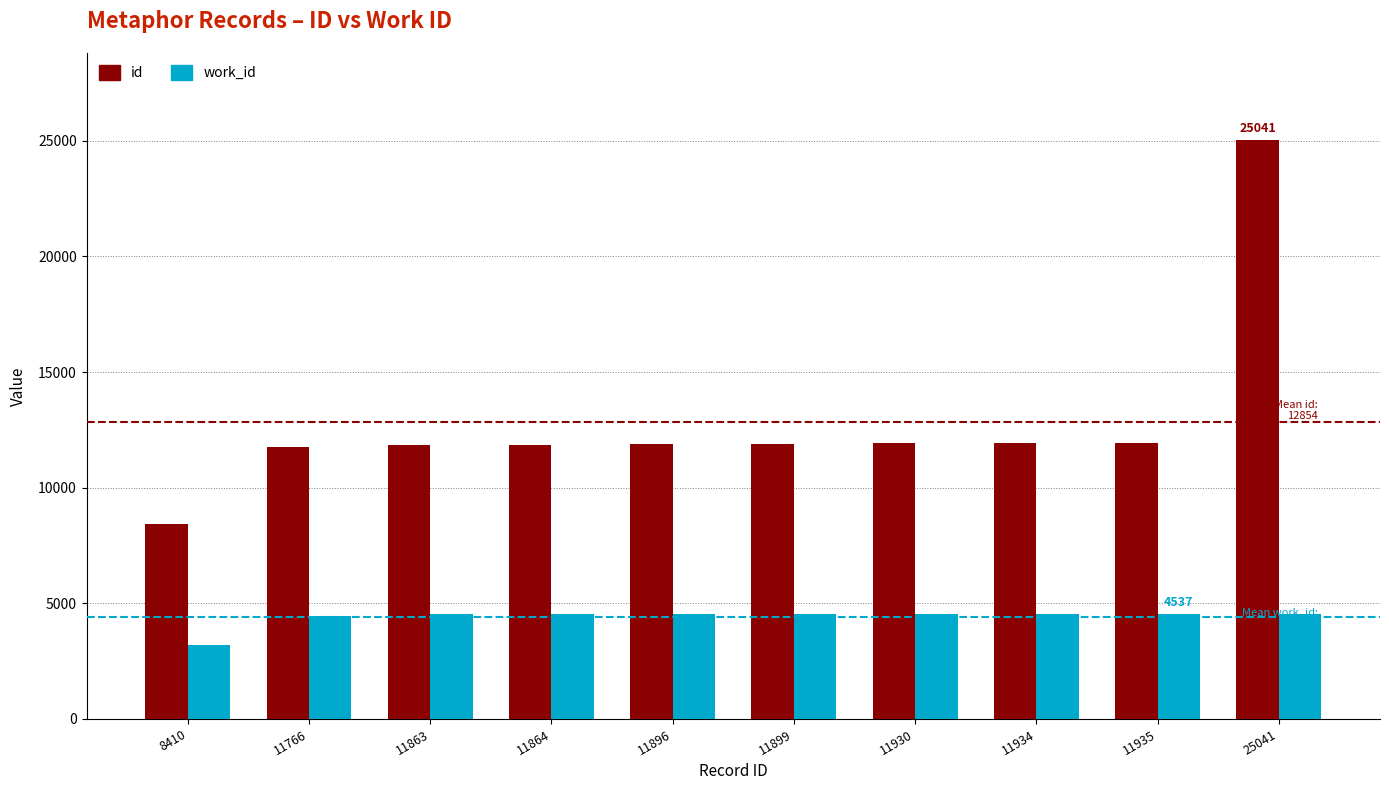

At which label does id reach its peak?

25041